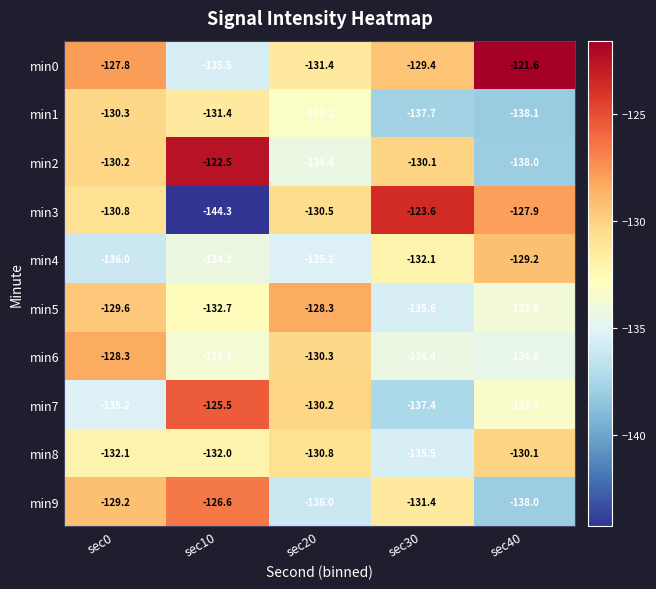

What is the approximate value of min0 at sec40?

-121.6